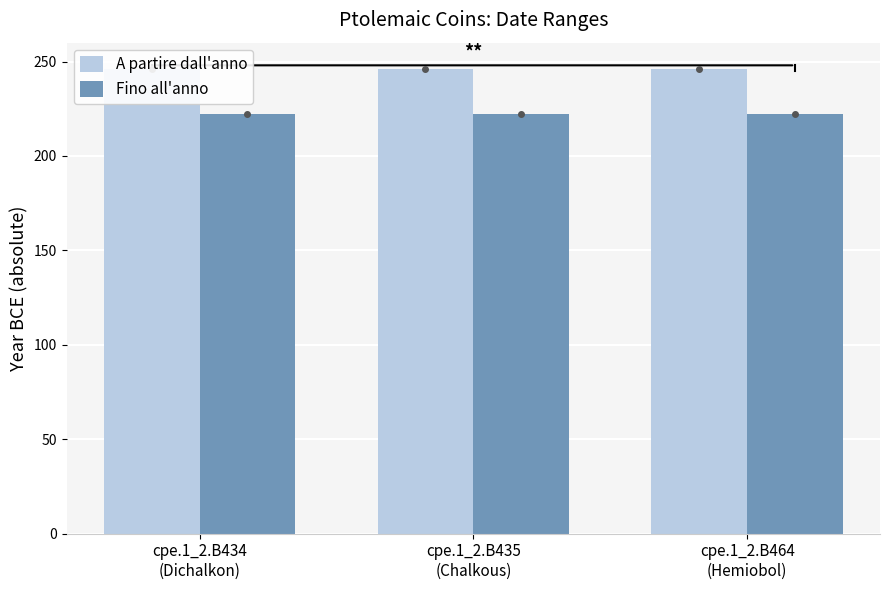

Read the A partire dall'anno value at cpe.1_2.B434
(Dichalkon).

246